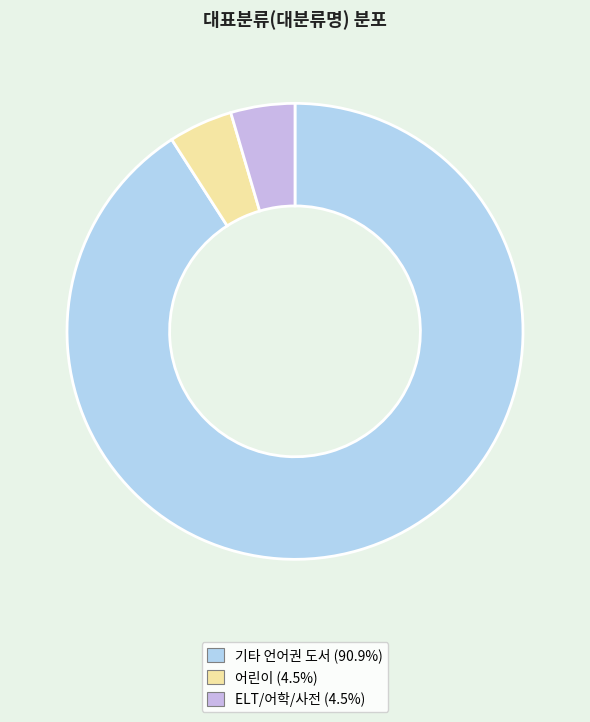

How many slices are in this pie chart?

3